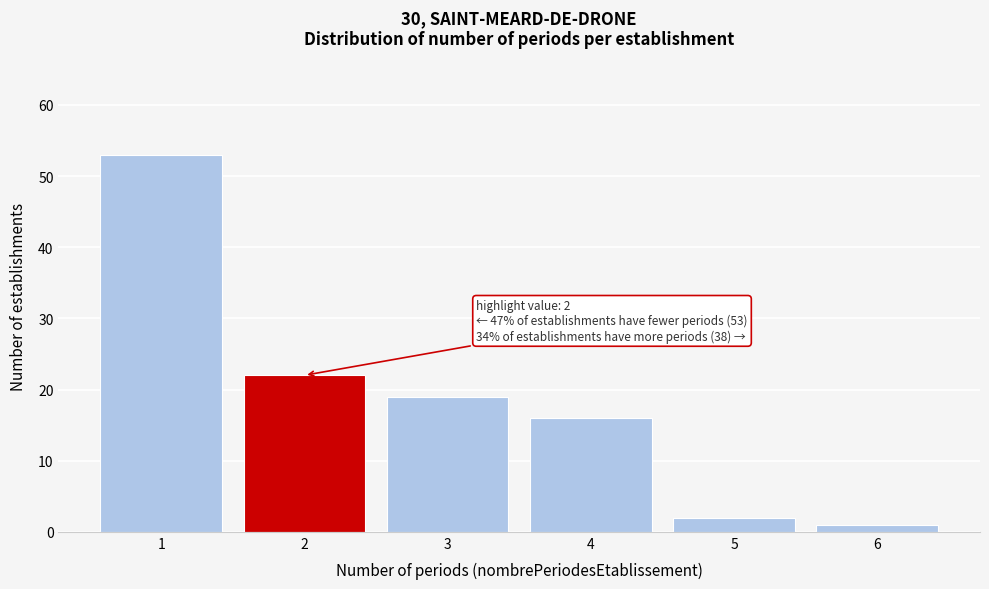

Over which range of the x-axis is the bar tallest?

0.5 to 1.5